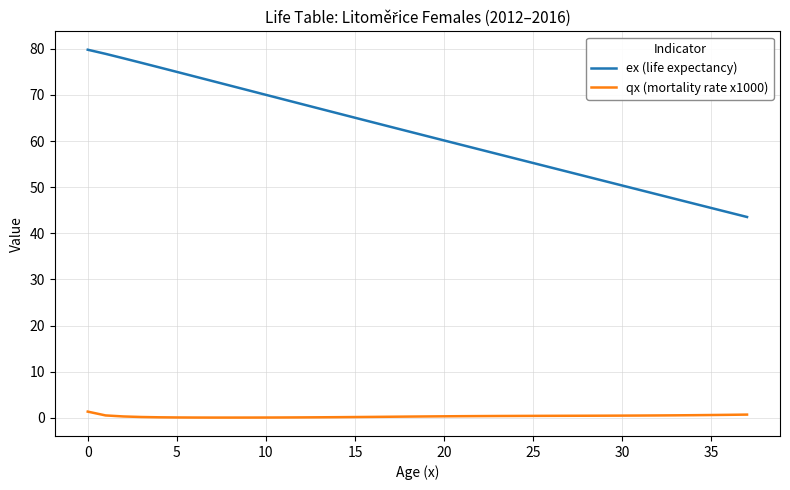

Rank the series by their maximum value, from highest to lowest.

ex (life expectancy), qx (mortality rate x1000)